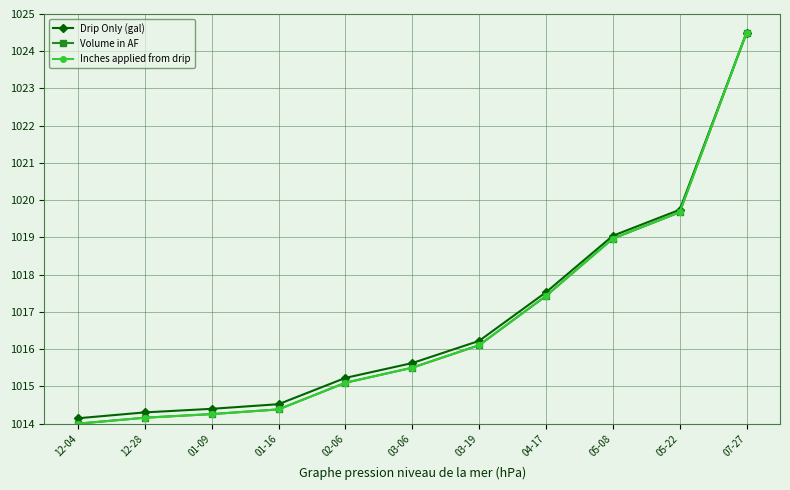

Where does the Volume in AF series first go above 1015?

02-06